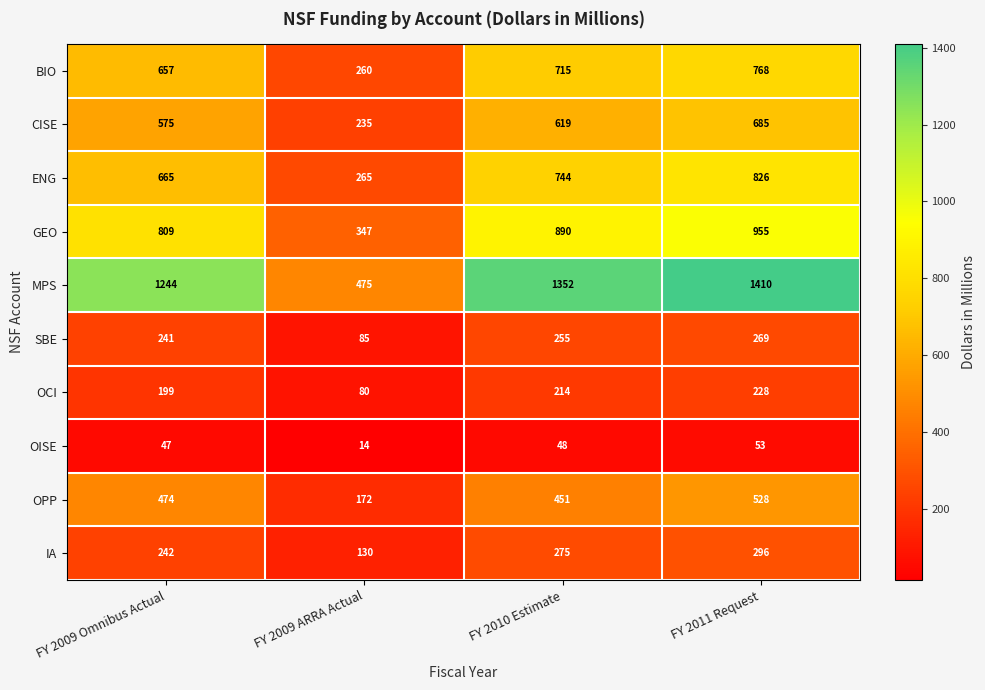

What is the difference between the second highest and second lowest values in the CISE series?

44